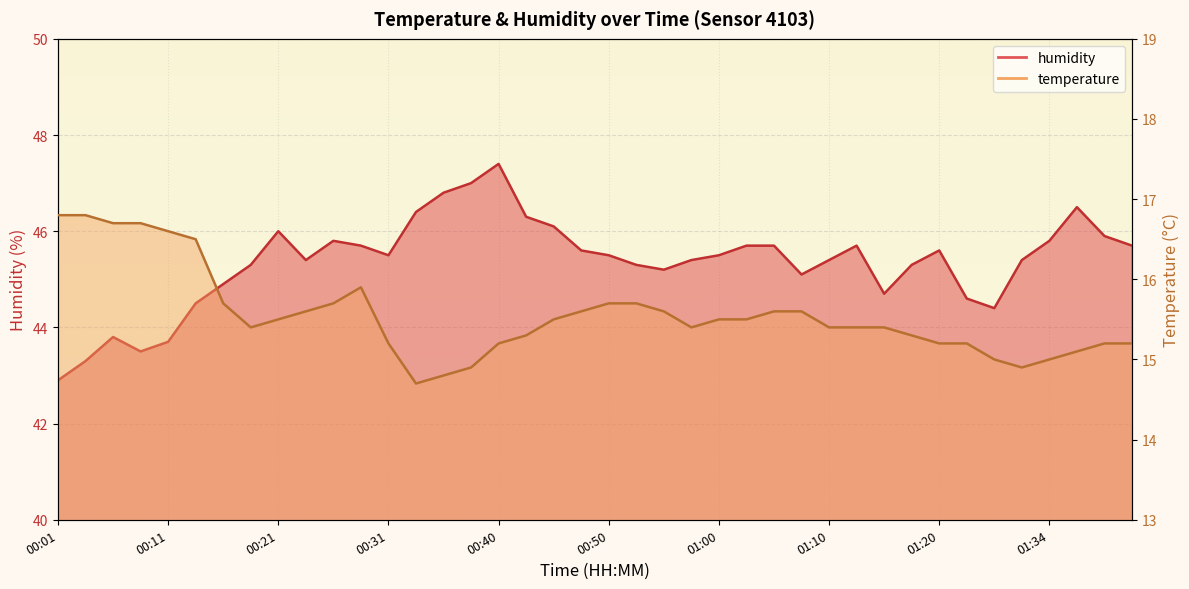

Reading right to left, transcribe all the data shown in this chart.

temperature: 01:41=15.2	01:39=15.2	01:36=15.1	01:34=15.0	01:32=14.9	01:29=15.0	01:23=15.2	01:20=15.2	01:18=15.3	01:15=15.4	01:13=15.4	01:10=15.4	01:08=15.6	01:05=15.6	01:03=15.5	01:00=15.5	00:58=15.4	00:55=15.6	00:53=15.7	00:50=15.7	00:48=15.6	00:45=15.5	00:43=15.3	00:40=15.2	00:38=14.9	00:35=14.8	00:33=14.7	00:31=15.2	00:28=15.9	00:26=15.7	00:23=15.6	00:21=15.5	00:18=15.4	00:16=15.7	00:13=16.5	00:11=16.6	00:08=16.7	00:06=16.7	00:03=16.8	00:01=16.8
humidity: 01:41=45.7	01:39=45.9	01:36=46.5	01:34=45.8	01:32=45.4	01:29=44.4	01:23=44.6	01:20=45.6	01:18=45.3	01:15=44.7	01:13=45.7	01:10=45.4	01:08=45.1	01:05=45.7	01:03=45.7	01:00=45.5	00:58=45.4	00:55=45.2	00:53=45.3	00:50=45.5	00:48=45.6	00:45=46.1	00:43=46.3	00:40=47.4	00:38=47.0	00:35=46.8	00:33=46.4	00:31=45.5	00:28=45.7	00:26=45.8	00:23=45.4	00:21=46.0	00:18=45.3	00:16=44.9	00:13=44.5	00:11=43.7	00:08=43.5	00:06=43.8	00:03=43.3	00:01=42.9